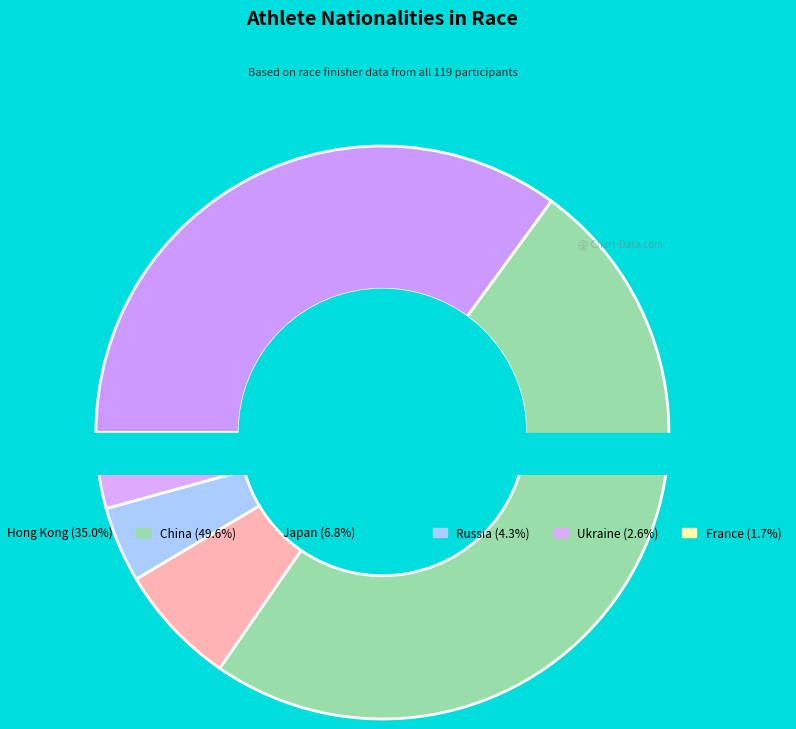

Which slice is the smallest?

France